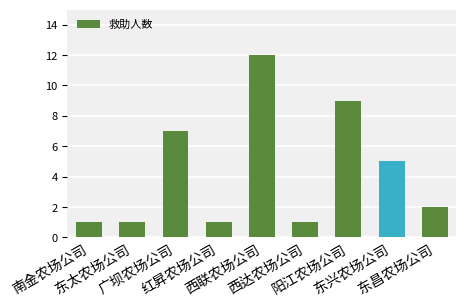

What is the greatest value displayed?

12